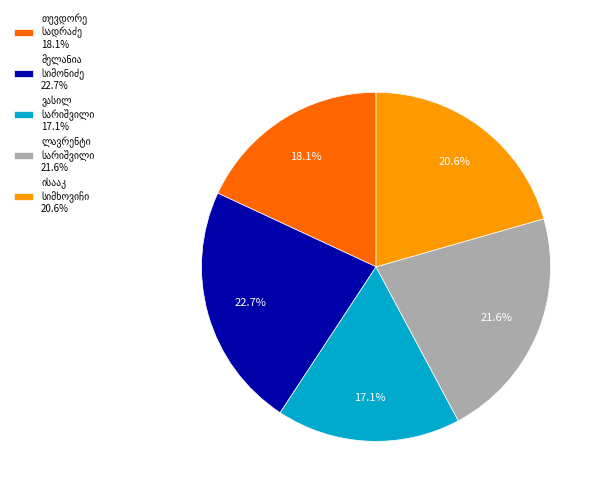

How many segments does this pie chart have?

5